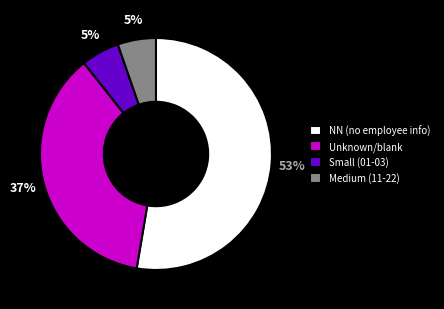

Count the number of slices in the pie.

4